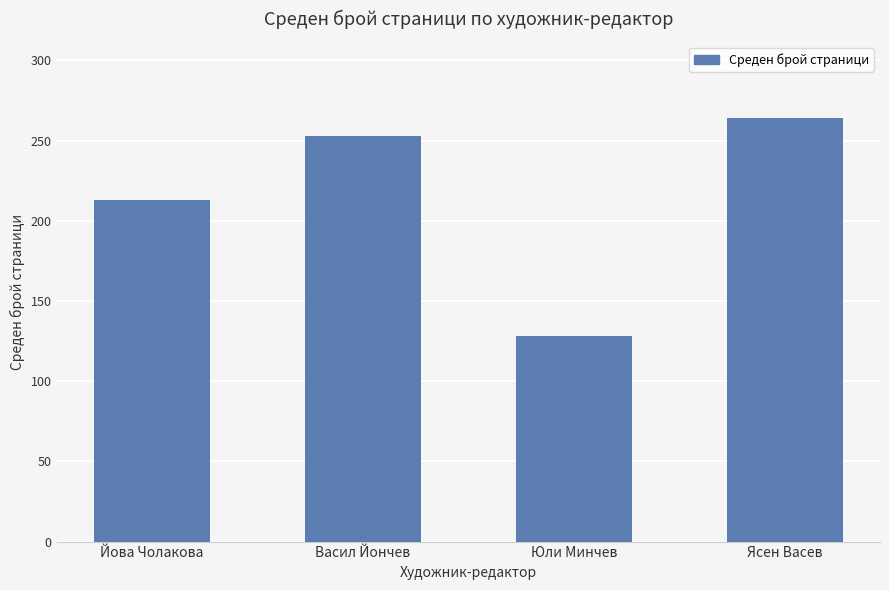

How many values are below 253?

2